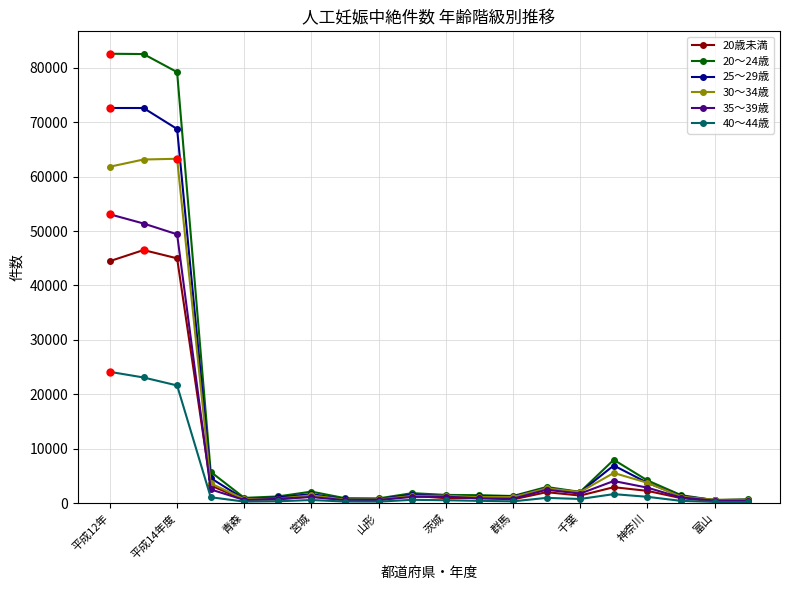

Which series has the largest total across all categories?

20～24歳